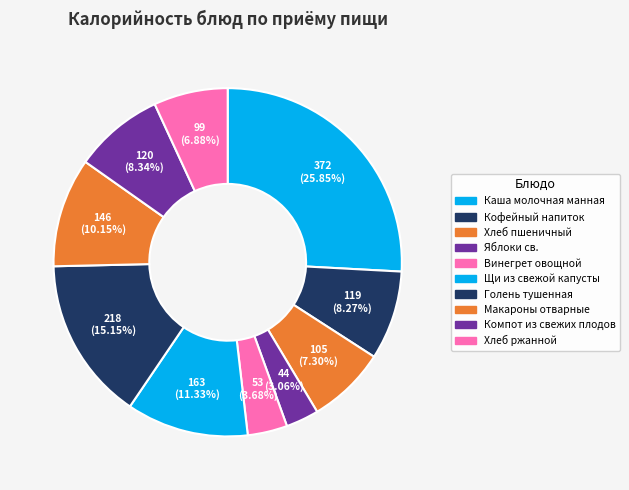

Rank the categories by value from lowest to highest.

Яблоки св., Винегрет овощной, Хлеб ржанной, Хлеб пшеничный, Кофейный напиток, Компот из свежих плодов, Макароны отварные, Щи из свежой капусты, Голень тушенная, Каша молочная манная